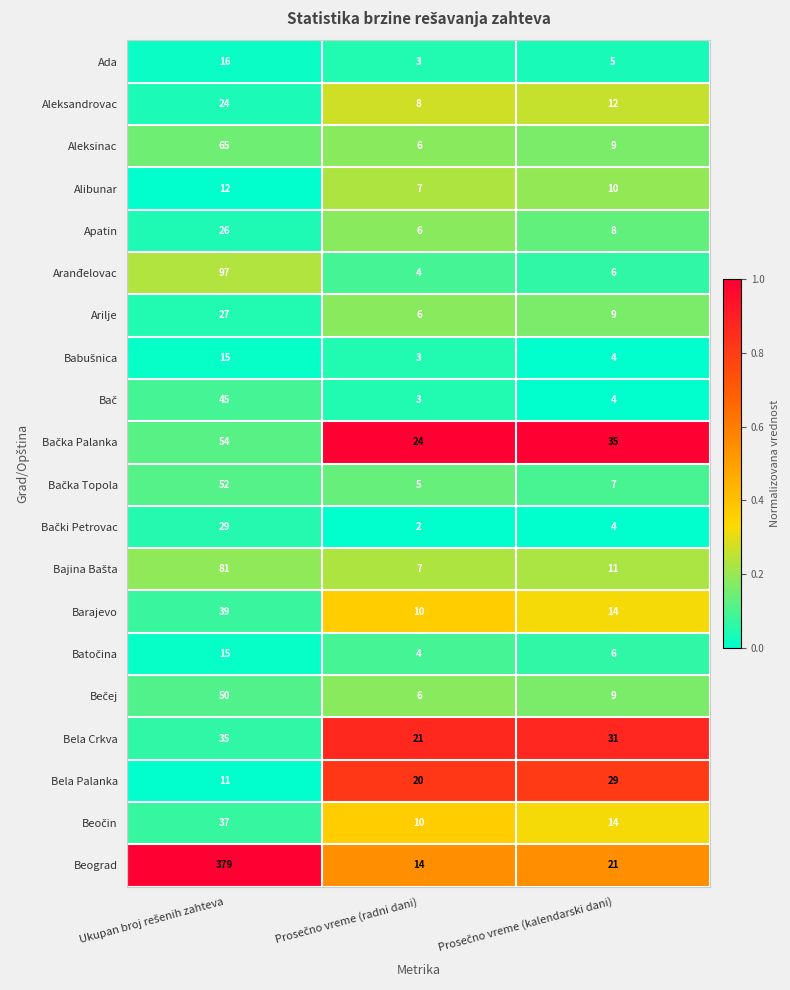

Which series has the widest spread of values?

Beograd